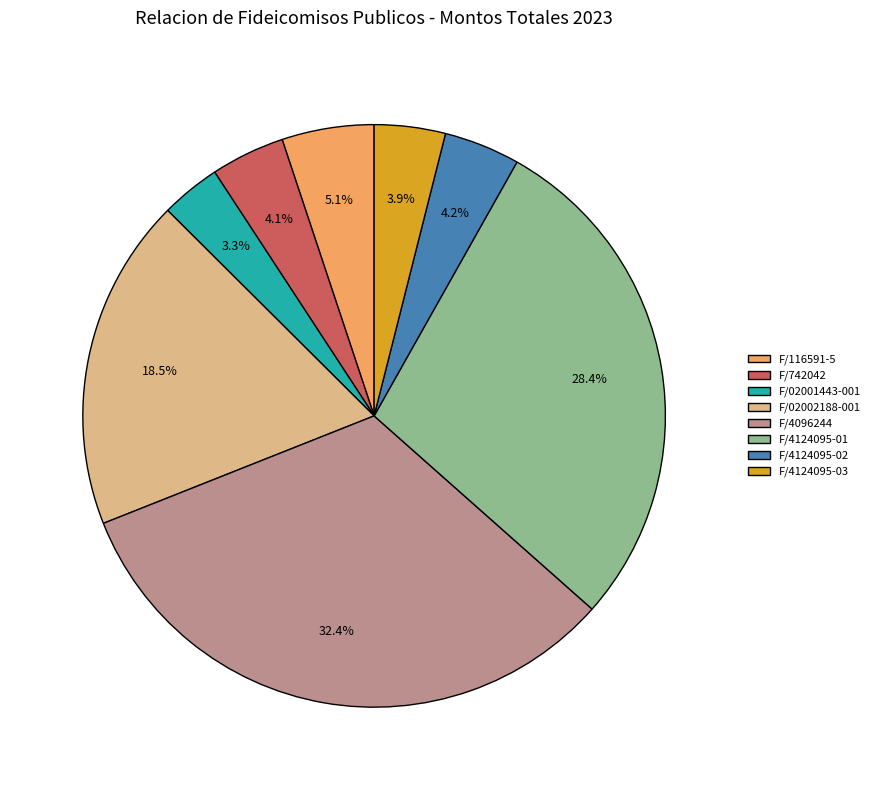

Does F/4124095-03 represent more than half of the total?

No